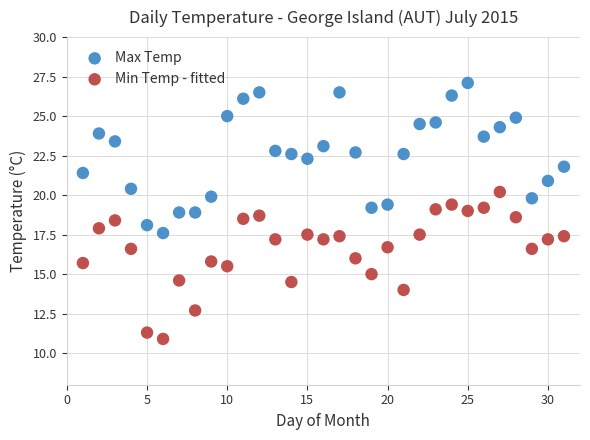

Which series reaches the maximum Y coordinate?

Max Temp